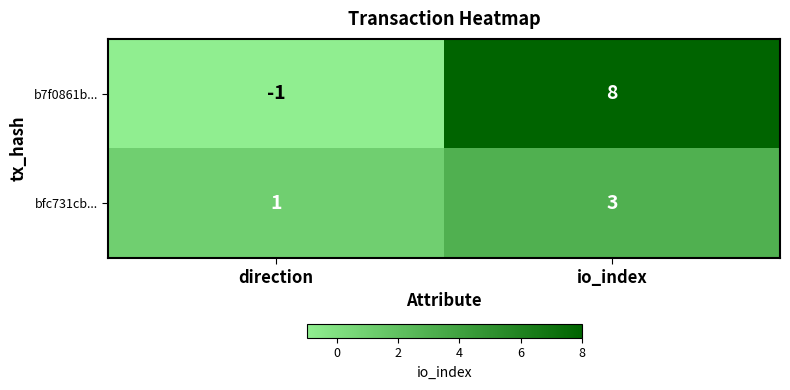

Which series changed the most between direction and io_index?

b7f0861b...